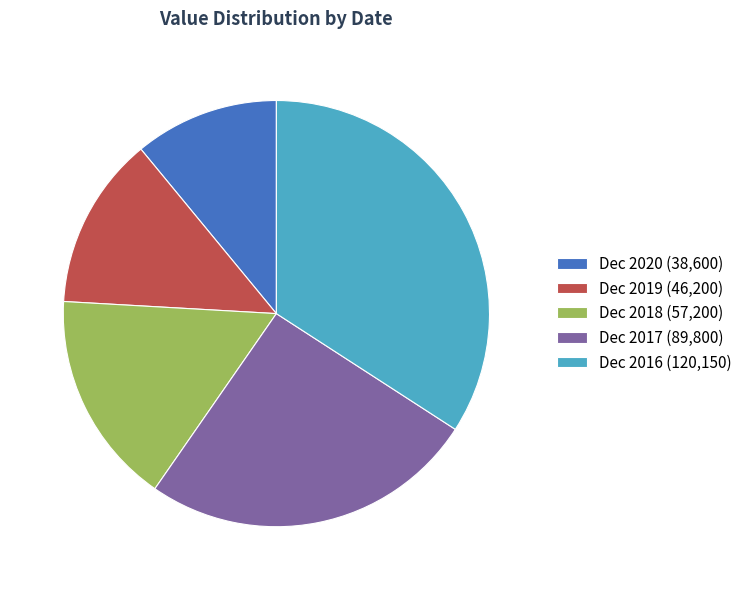

Does Dec 2019 represent more than half of the total?

No